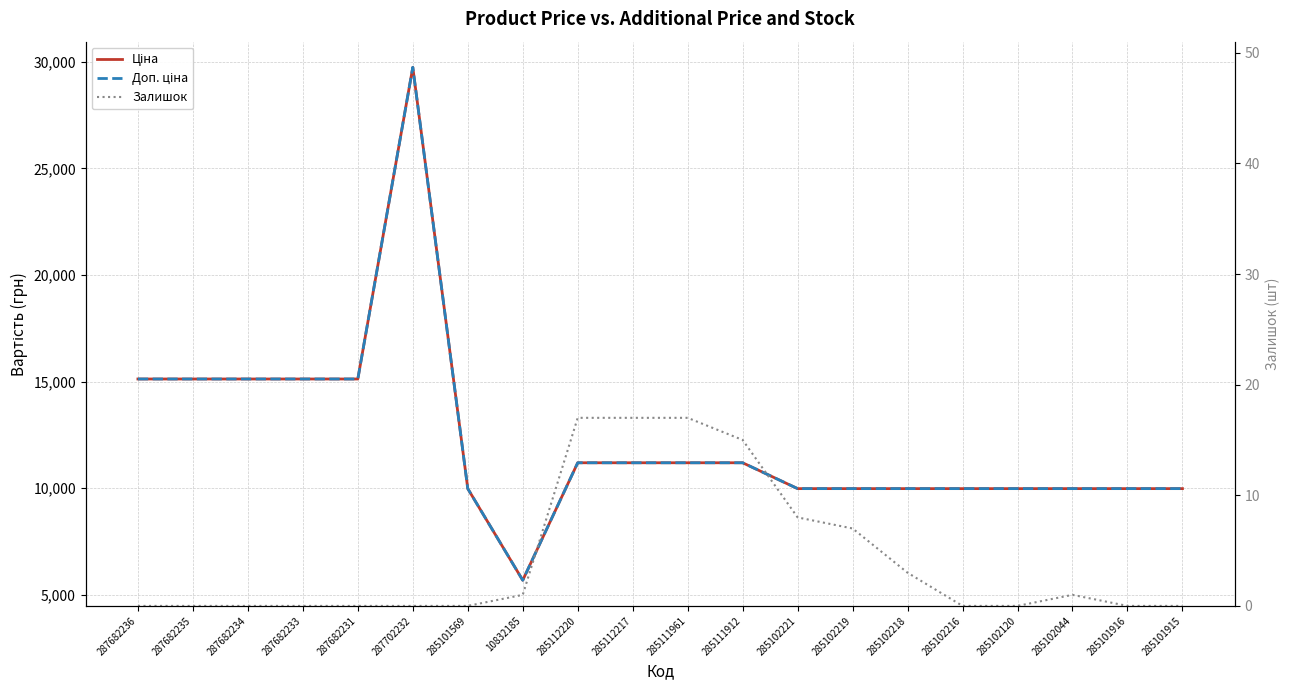

At how many categories does at least one series exceed 24341?

1